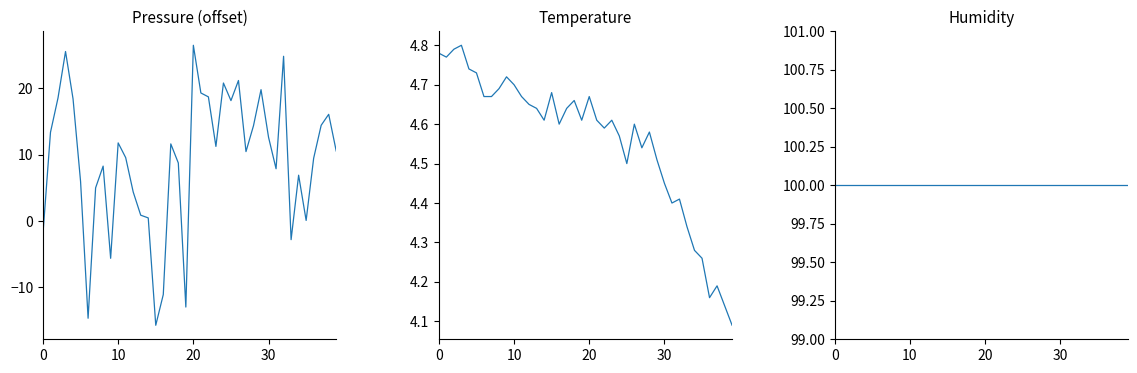

What is the label of the 28th point from the right?

12